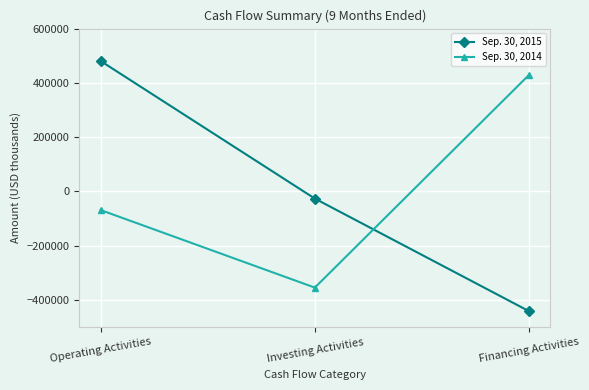

What is the maximum value shown in the chart?

480614